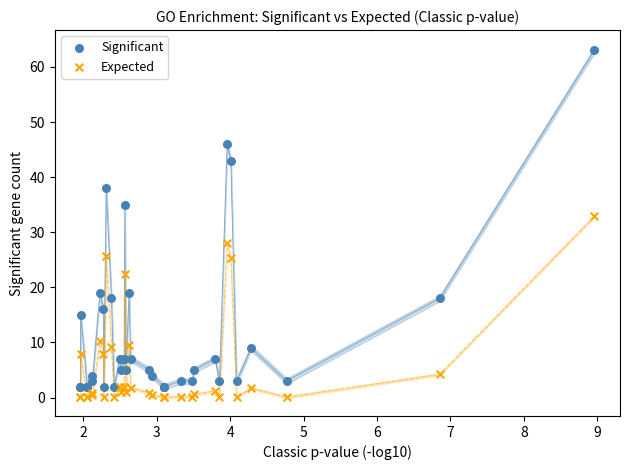

What are all the series names shown in the legend?

Significant, Expected